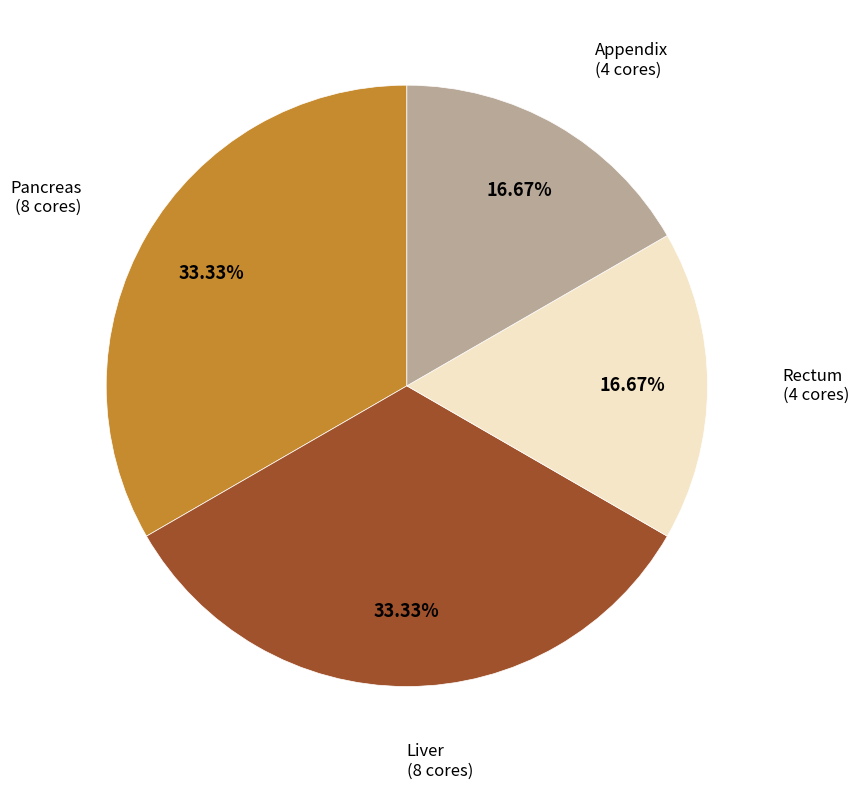

To the nearest percent, what is the average slice percentage?

25%